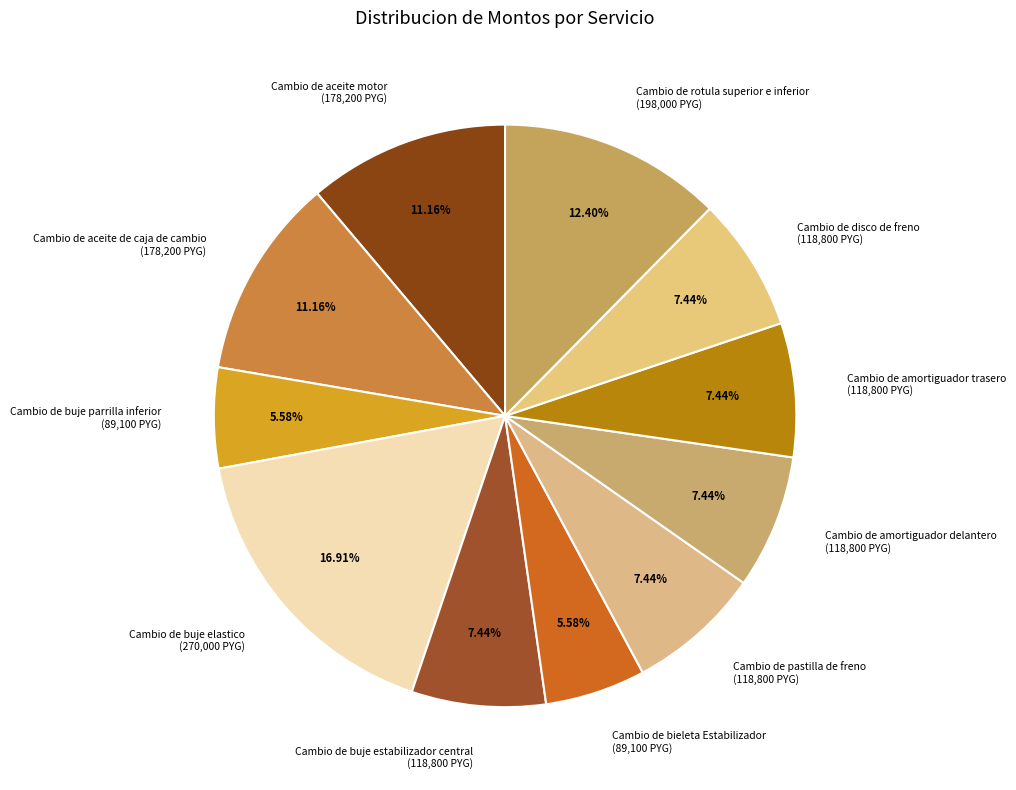

What percentage is the Cambio de rotula superior e inferior slice, to the nearest percent?

12%